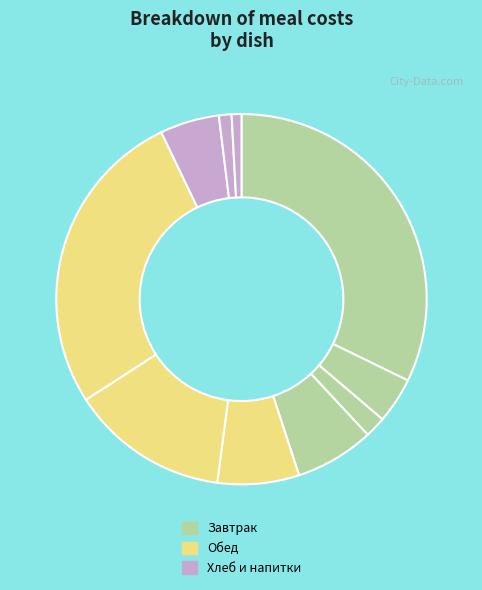

How many slices are in this pie chart?

10